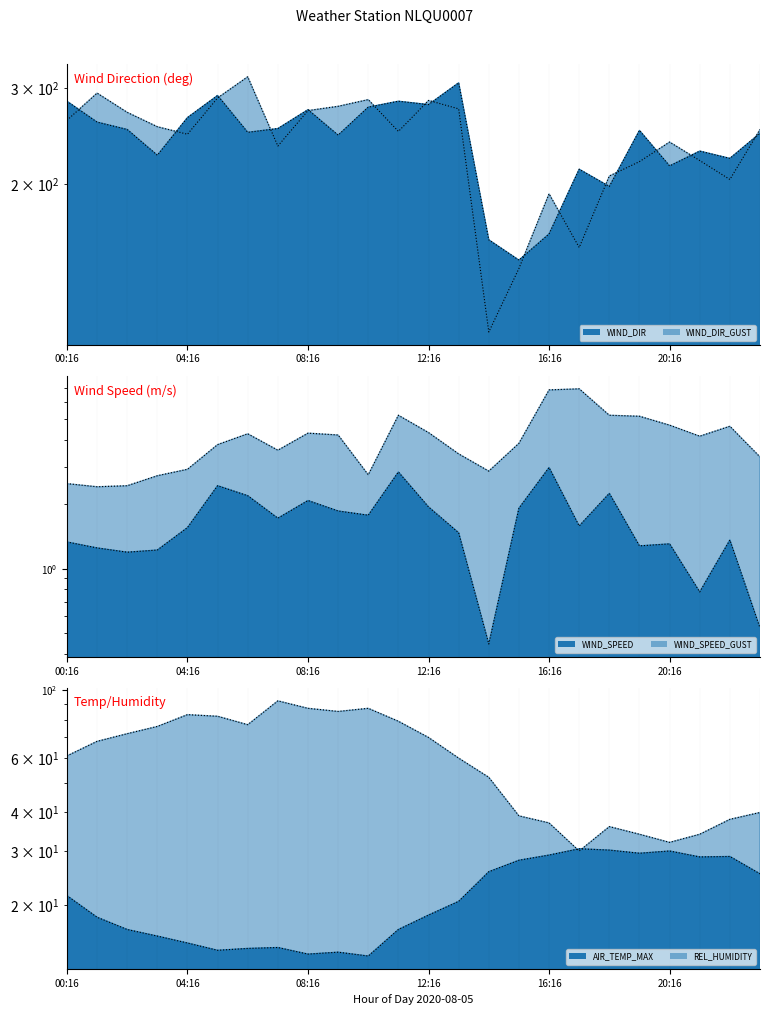

Which has a higher value, 19 or 04:16?

04:16